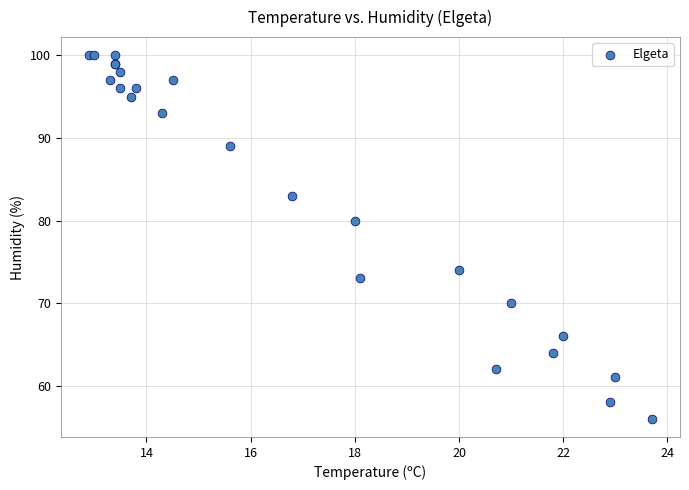

What Y value in the scatter plot is closest to 78?

80